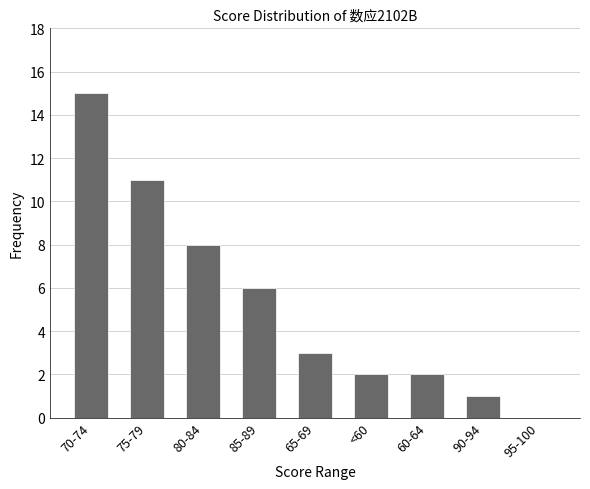

True or false: the data shows 0 at 95-100.

True